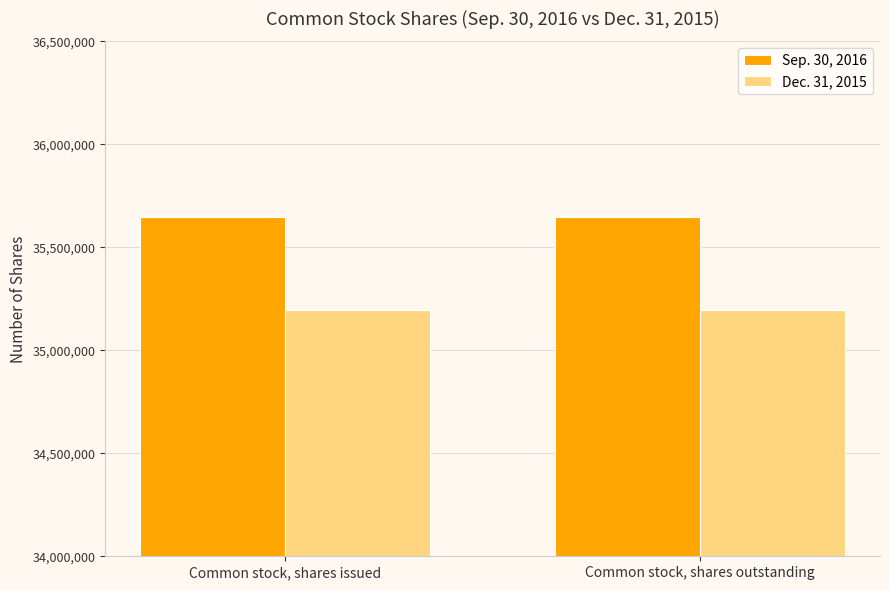

Reading left to right, extract all data points from this chart.

Sep. 30, 2016: Common stock, shares issued=35649301	Common stock, shares outstanding=35649301
Dec. 31, 2015: Common stock, shares issued=35196567	Common stock, shares outstanding=35196567